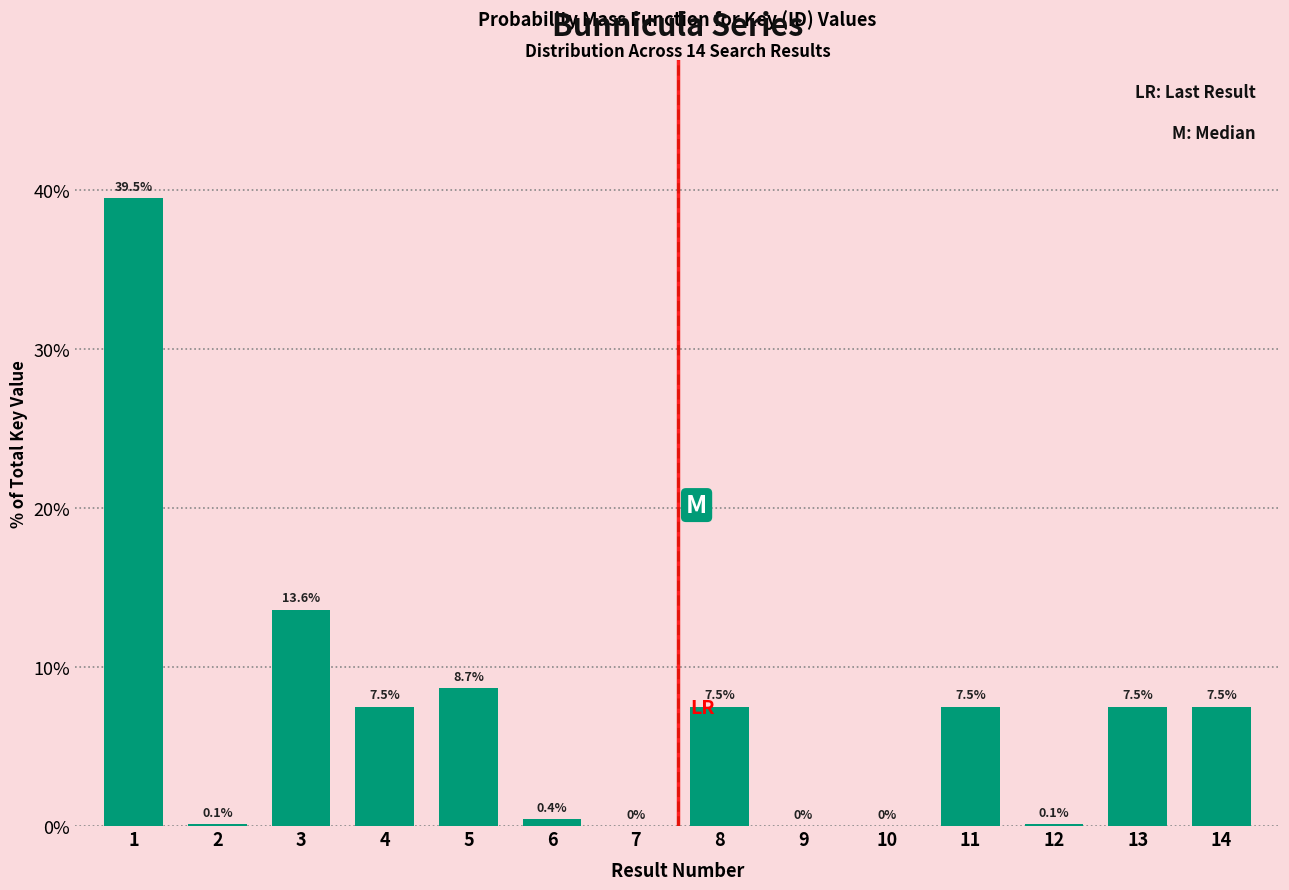

What is the sum of the values at 11 and 6?

7.9